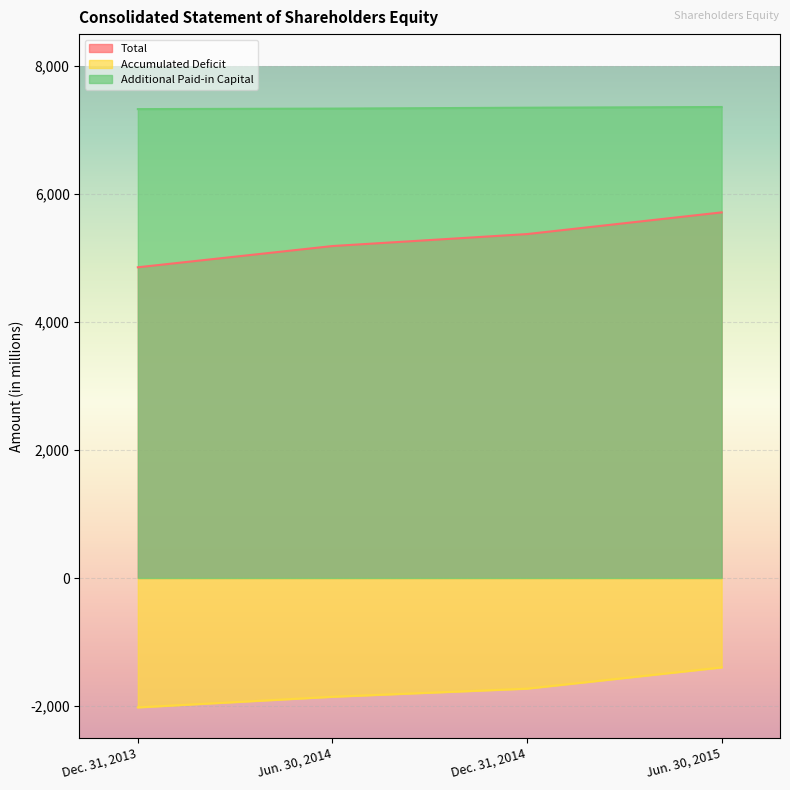

True or false: Additional Paid-in Capital has more than 1 points higher than both neighbors.

False